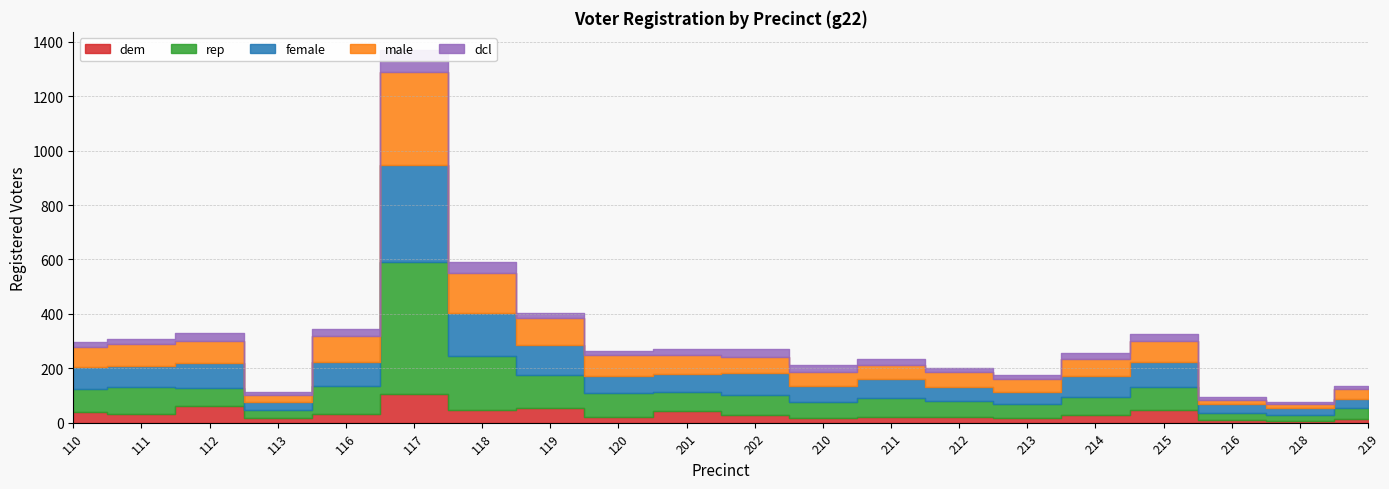

True or false: dem has more than 0 points higher than both neighbors.

True